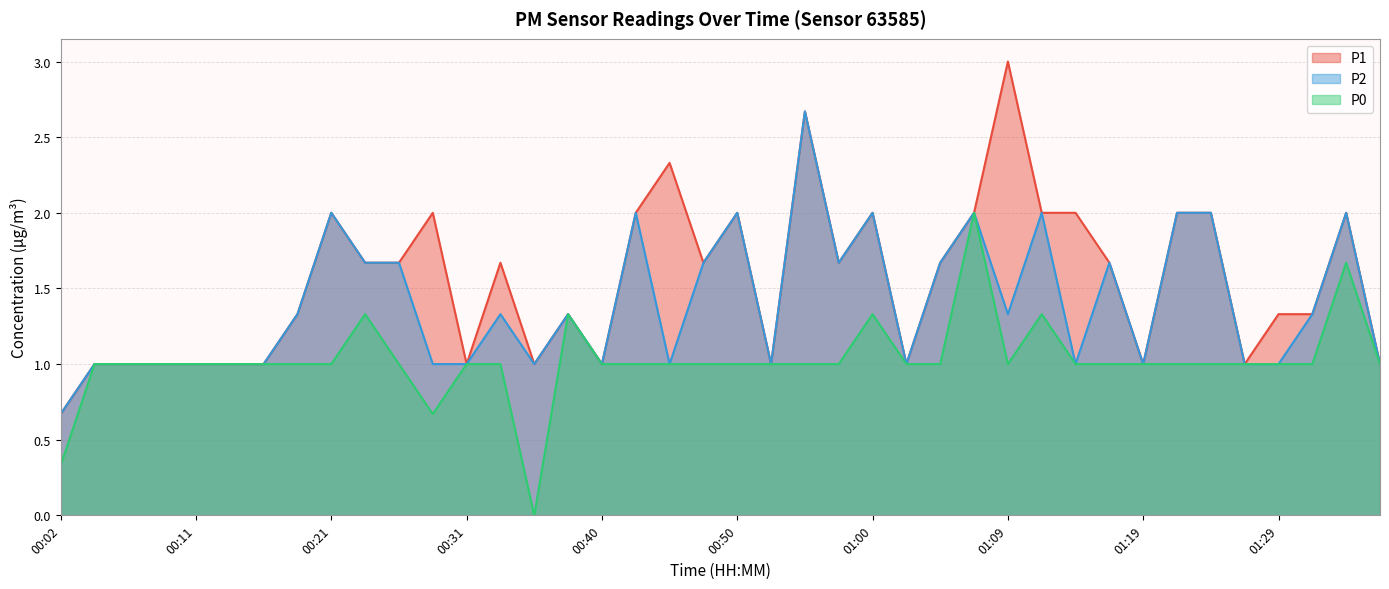

Is it true that P0 equals 0.4 at 00:28?

False